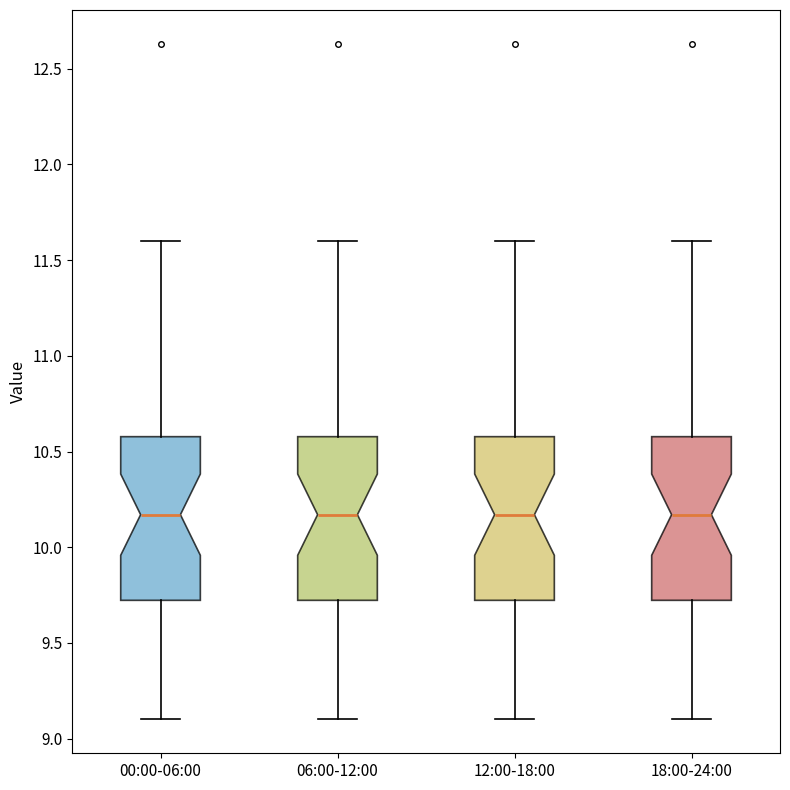

Reading left to right, transcribe this box plot: for each box, give where its median line is, the range the box spans, and where its two whiskers end, as read against the y-axis. The values are not printed on the chart, so give them approximately, as read against the axis.

00:00-06:00: median 10.15, box 9.70 to 10.60, whiskers 9.10 to 11.60
06:00-12:00: median 10.15, box 9.70 to 10.60, whiskers 9.10 to 11.60
12:00-18:00: median 10.15, box 9.70 to 10.60, whiskers 9.10 to 11.60
18:00-24:00: median 10.15, box 9.70 to 10.60, whiskers 9.10 to 11.60